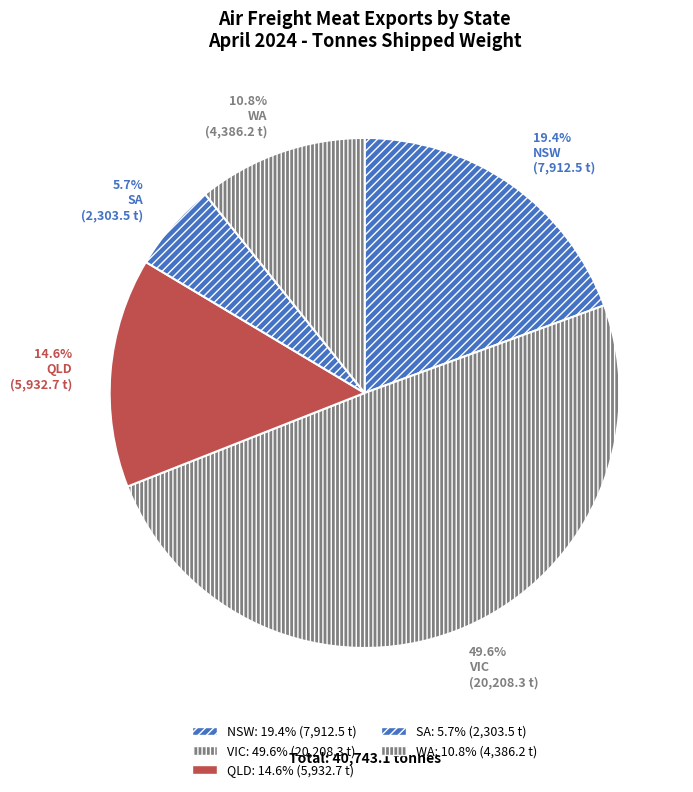

Between WA and QLD, which is larger?

QLD